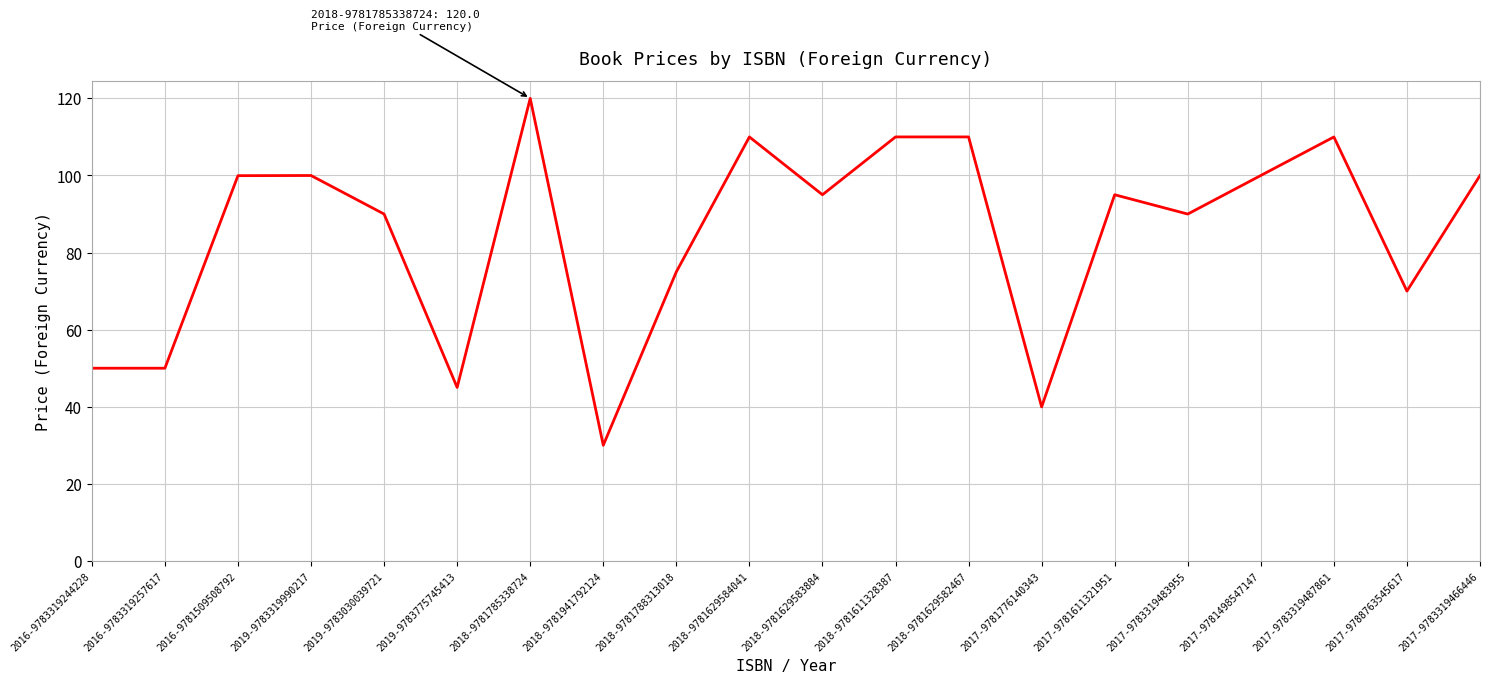

At which label does the data first exceed 95?

2016-9781509508792